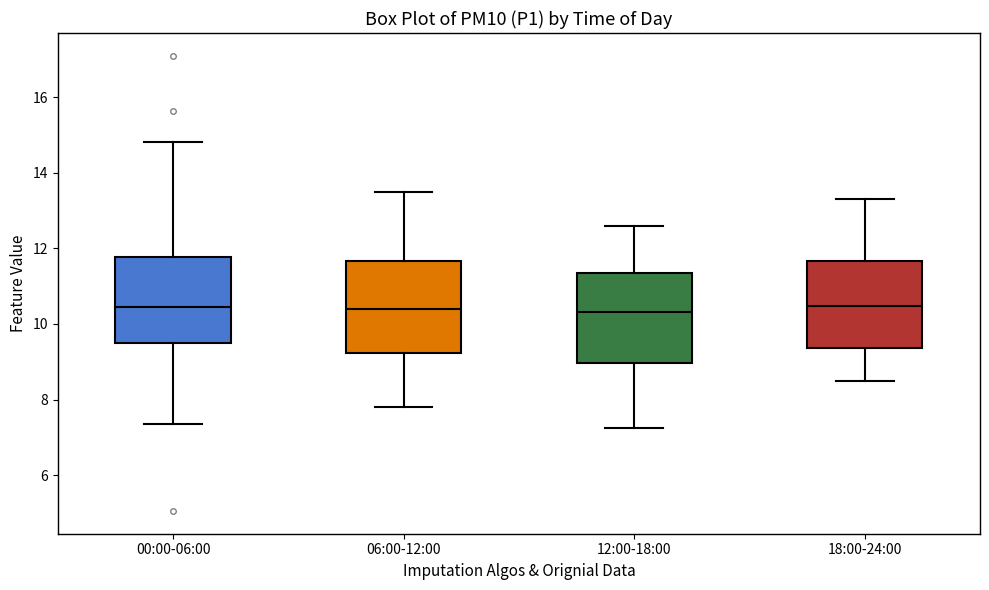

Reading left to right, transcribe this box plot: for each box, give where its median line is, the range the box spans, and where its two whiskers end, as read against the y-axis. The values are not printed on the chart, so give them approximately, as read against the axis.

00:00-06:00: median 10.4, box 9.6 to 11.8, whiskers 7.4 to 14.8
06:00-12:00: median 10.4, box 9.2 to 11.6, whiskers 7.8 to 13.6
12:00-18:00: median 10.4, box 9.0 to 11.4, whiskers 7.2 to 12.6
18:00-24:00: median 10.4, box 9.4 to 11.6, whiskers 8.6 to 13.4